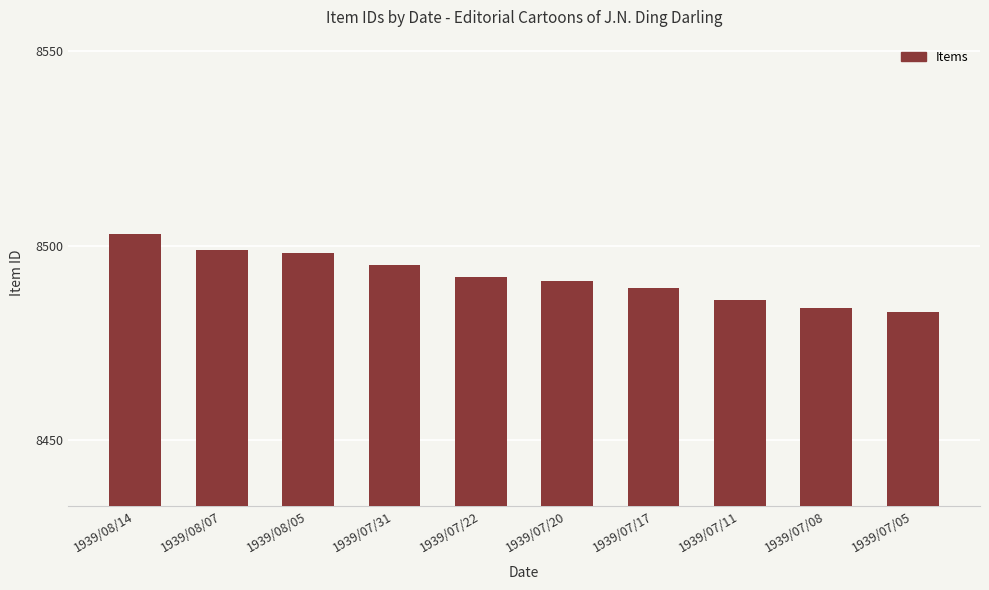

Are the bars grouped side by side (vs. stacked)?

No